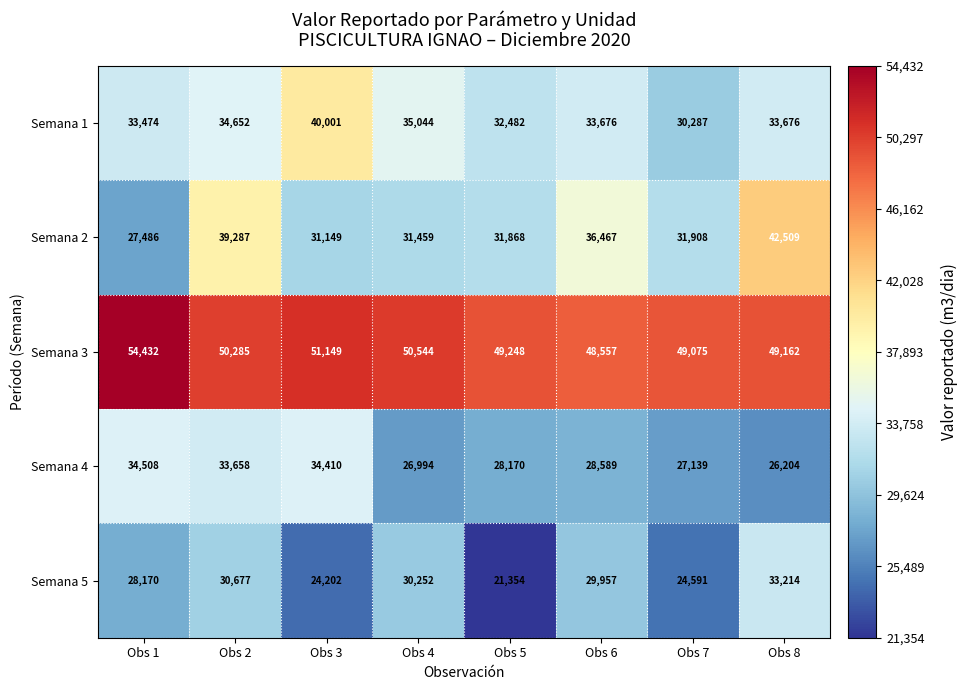

What is the difference between the Semana 4 values at Obs 3 and Obs 2?

752